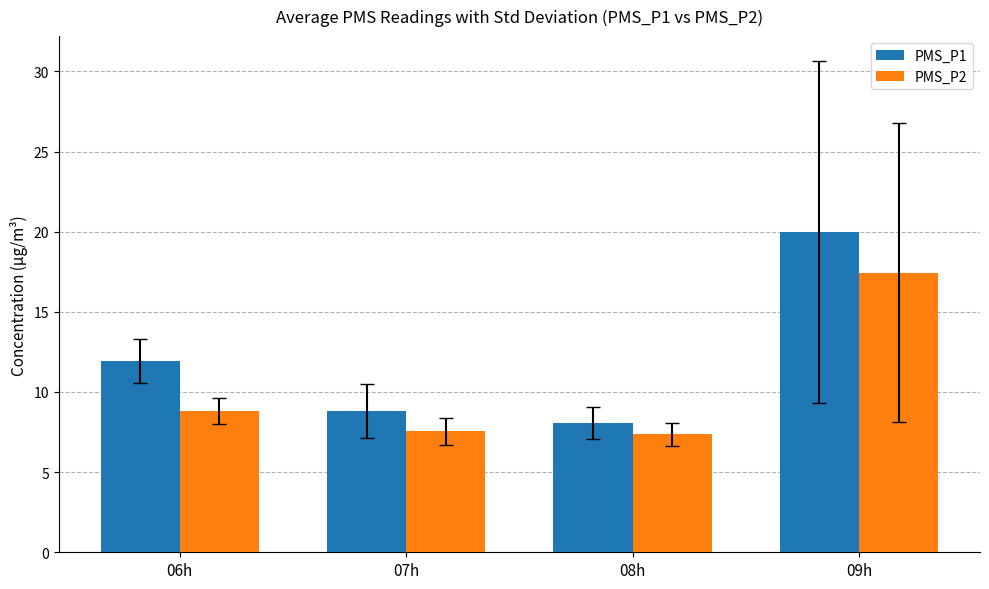

Where is PMS_P1 nearest to the value 14?

06h